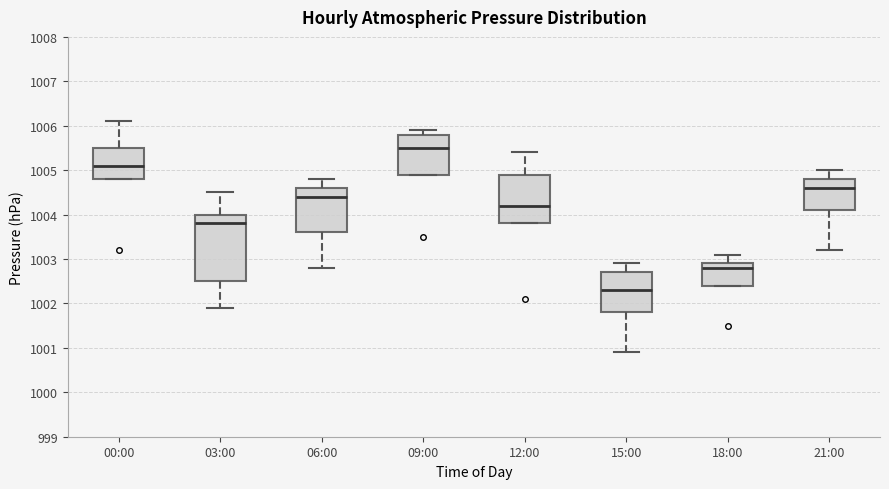

Comparing the boxes themselves (not the whiskers), which one is the tallest?

03:00